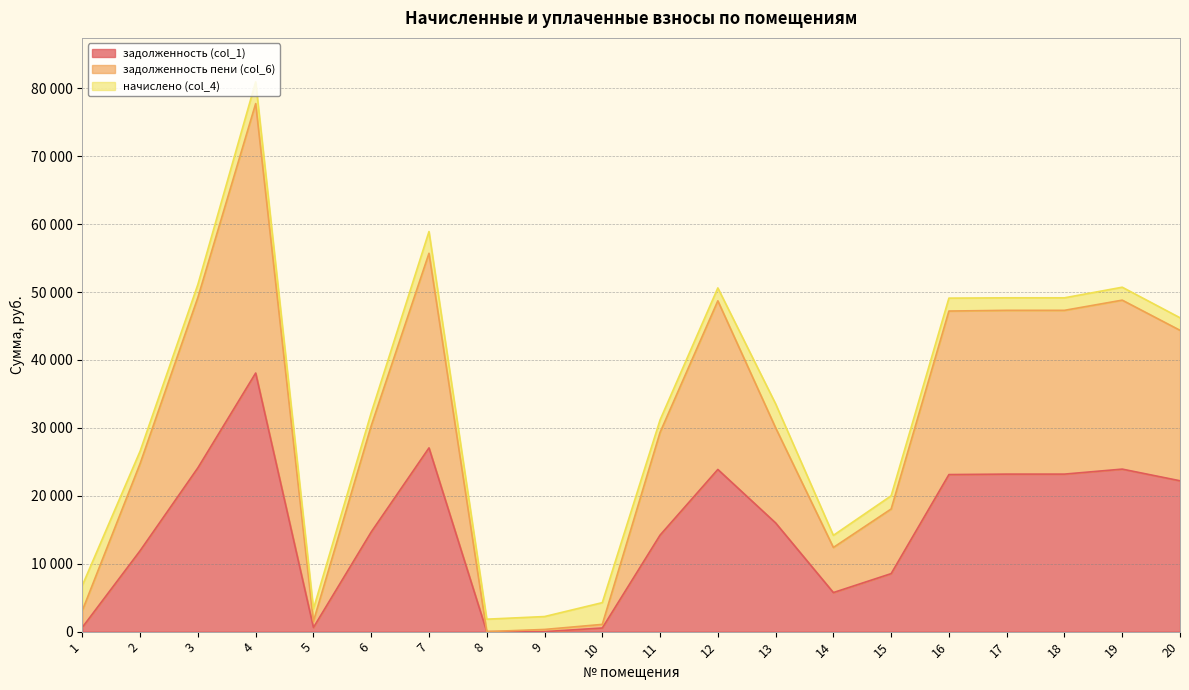

Is it true that задолженность (col_1) equals 23930.6 at 19?

True